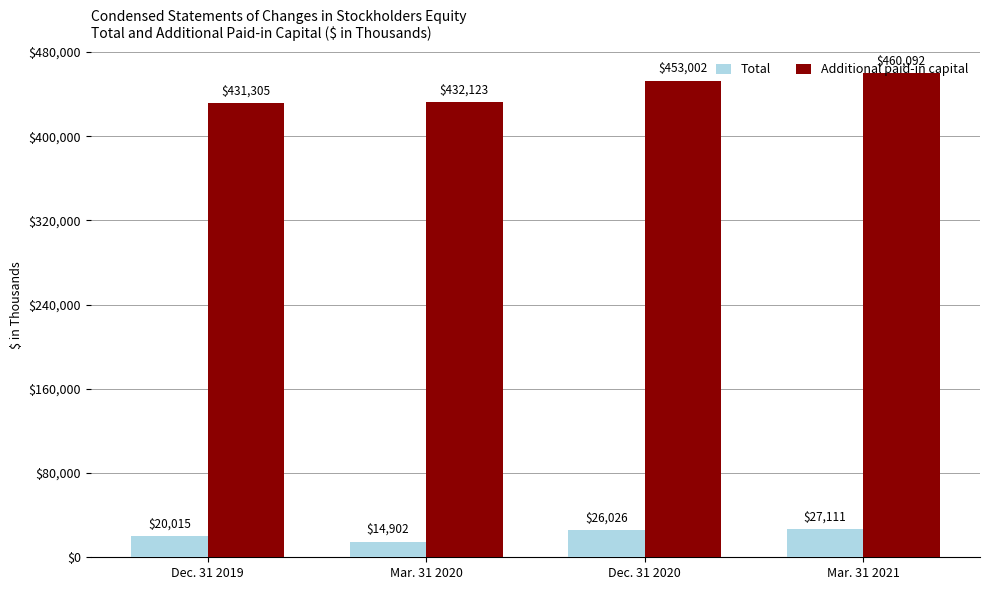

Count the number of data series in this chart.

2